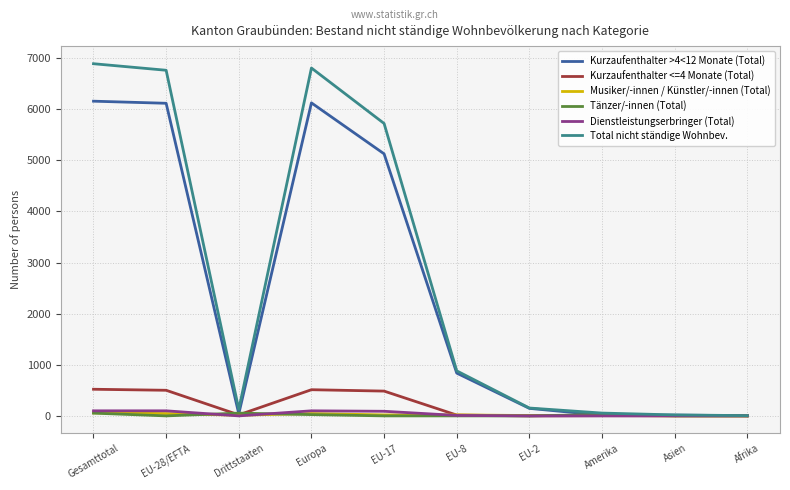

At which label is Total nicht ständige Wohnbev. closest to 3447?

EU-17